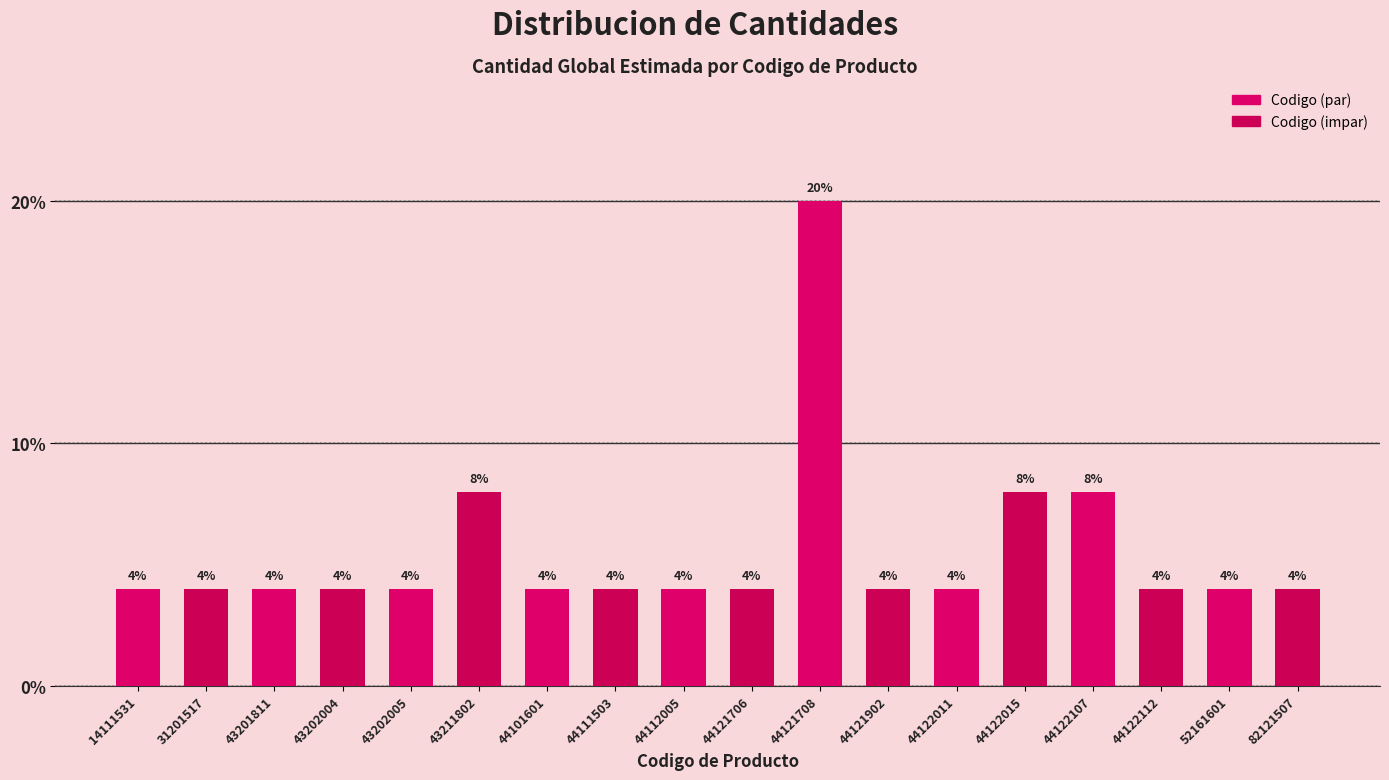

Reading left to right, transcribe all the data shown in this chart.

4	4	4	4	4	8	4	4	4	4	20	4	4	8	8	4	4	4